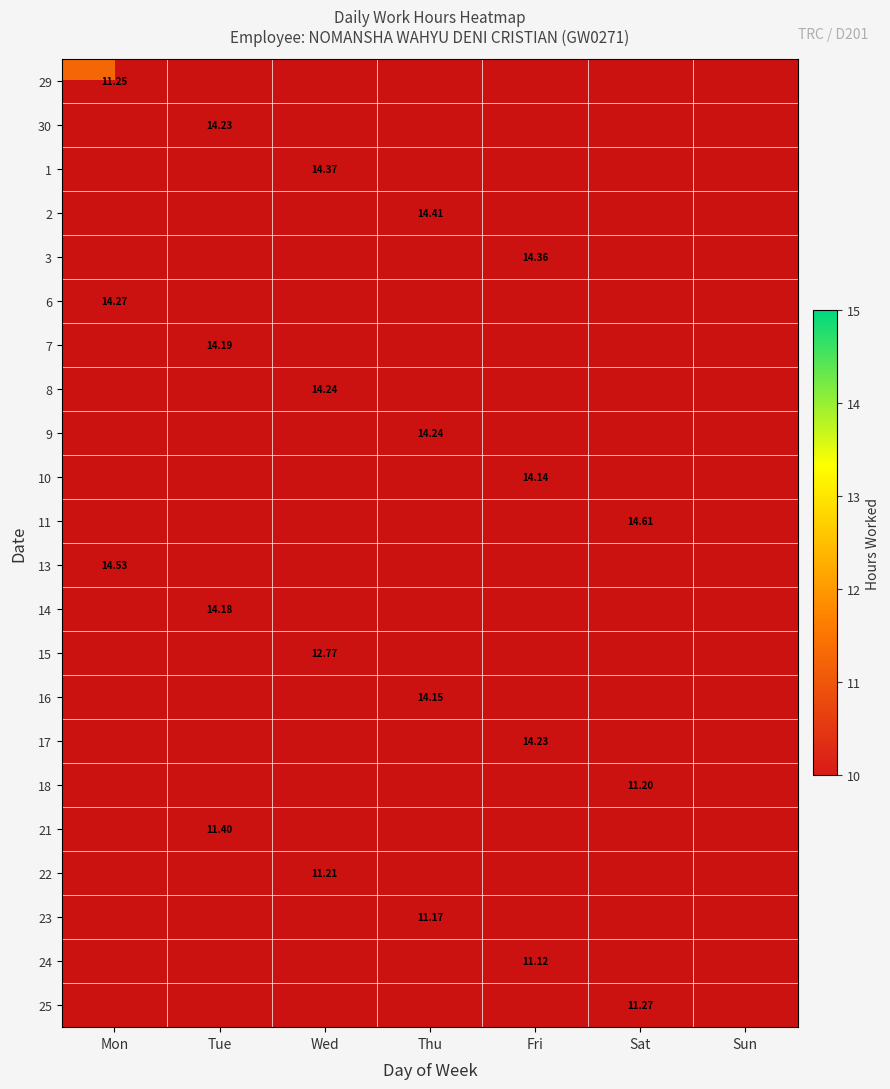

Count the number of data series in this chart.

22